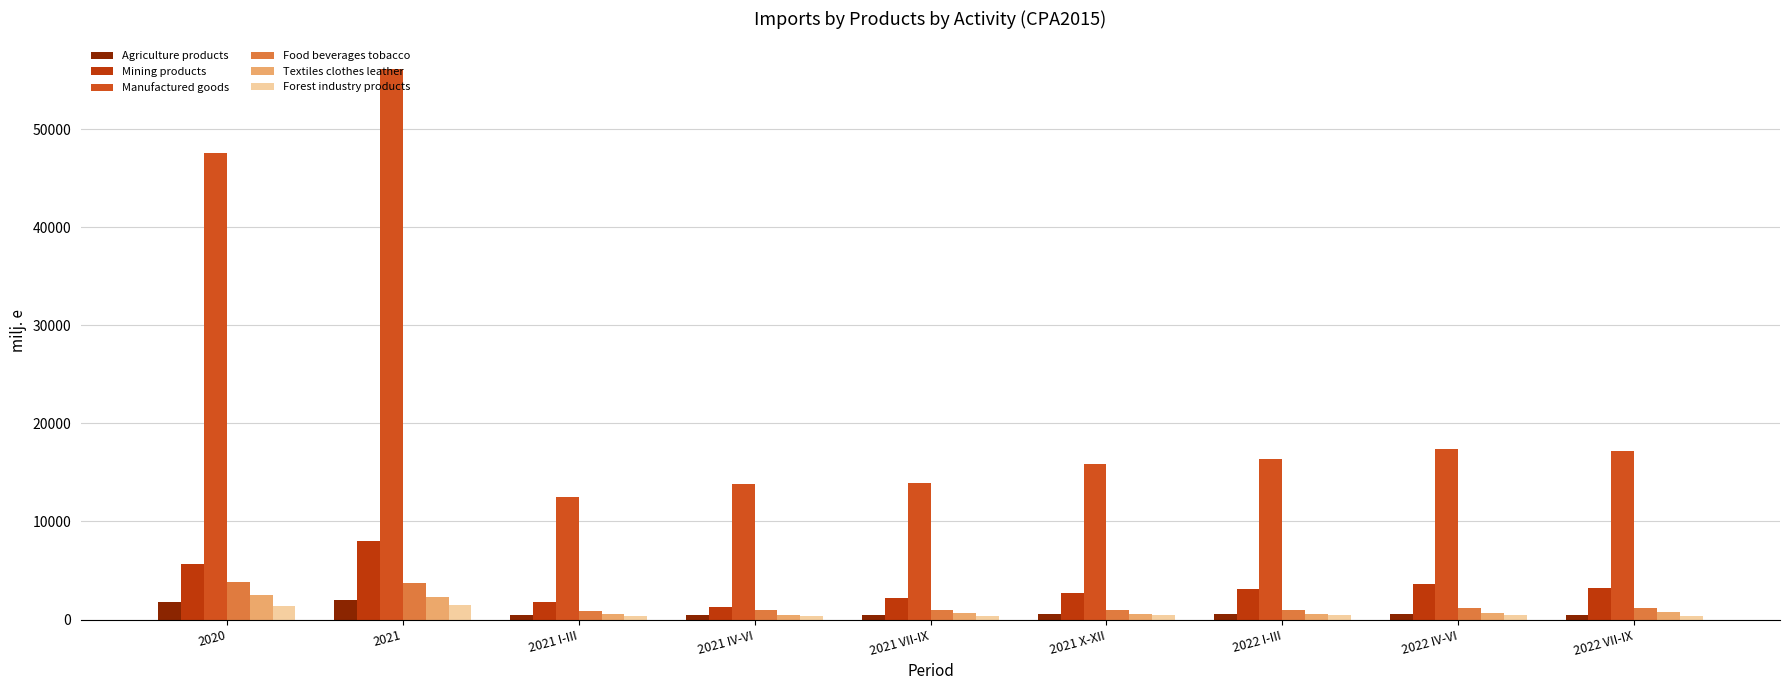

Reading left to right, extract all data points from this chart.

Agriculture products: 1785.3	1982.2	497.9	489.0	440.2	555.0	559.9	543.3	506.9
Mining products: 5614.4	8034.8	1837.3	1285.4	2161.4	2750.7	3124.8	3647.5	3209.6
Manufactured goods: 47569.5	56164.5	12534.9	13870.9	13881.2	15877.5	16375.8	17369.6	17209.4
Food beverages tobacco: 3860.0	3776.9	877.3	928.0	948.8	1022.8	975.4	1128.4	1137.6
Textiles clothes leather: 2495.0	2321.1	565.0	510.8	643.2	602.1	613.4	626.4	800.4
Forest industry products: 1365.9	1508.3	328.7	370.1	390.3	419.2	427.8	437.1	399.3